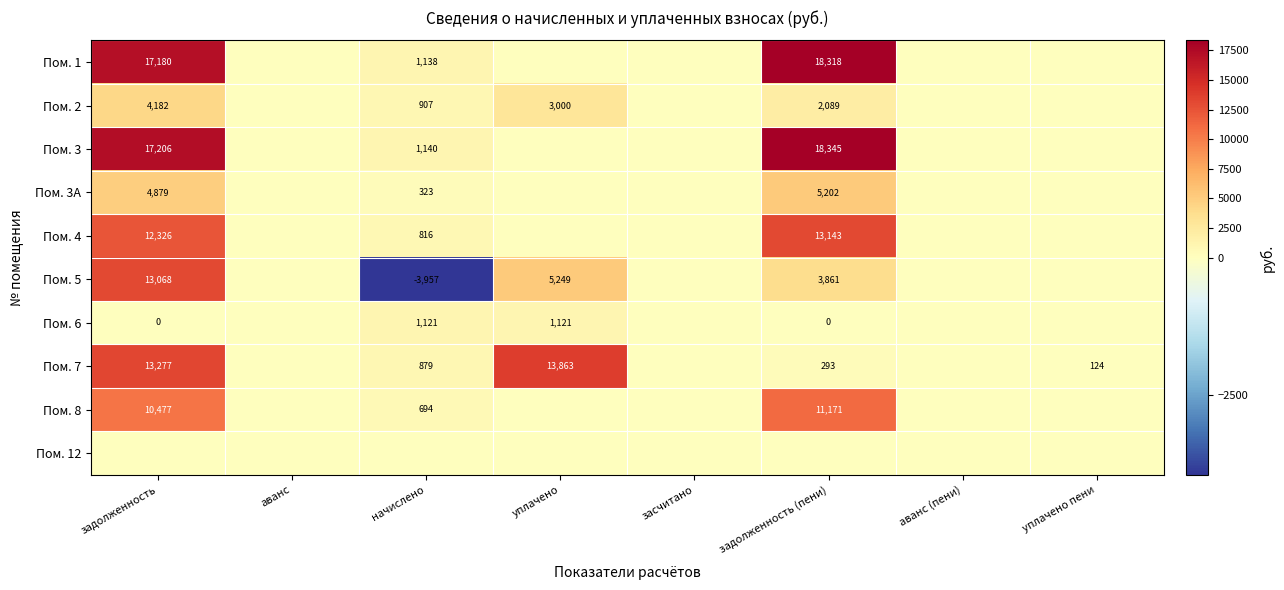

The value of Пом. 7 at уплачено пени is 167. True or false?

False